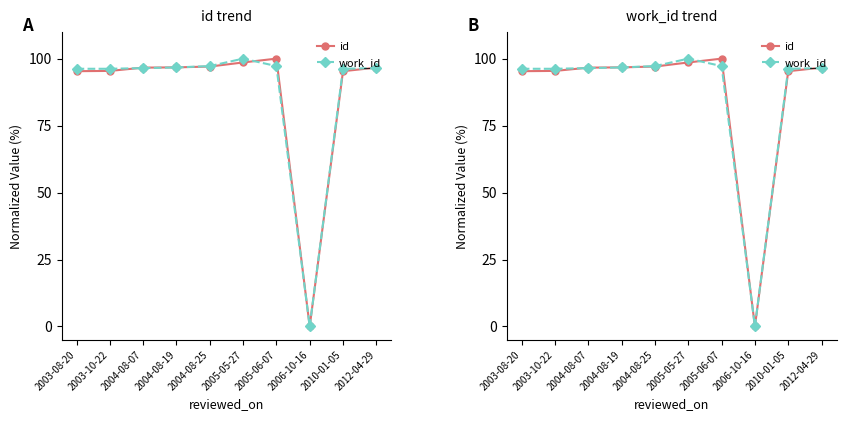

What is the highest value of the work_id series?

100.0